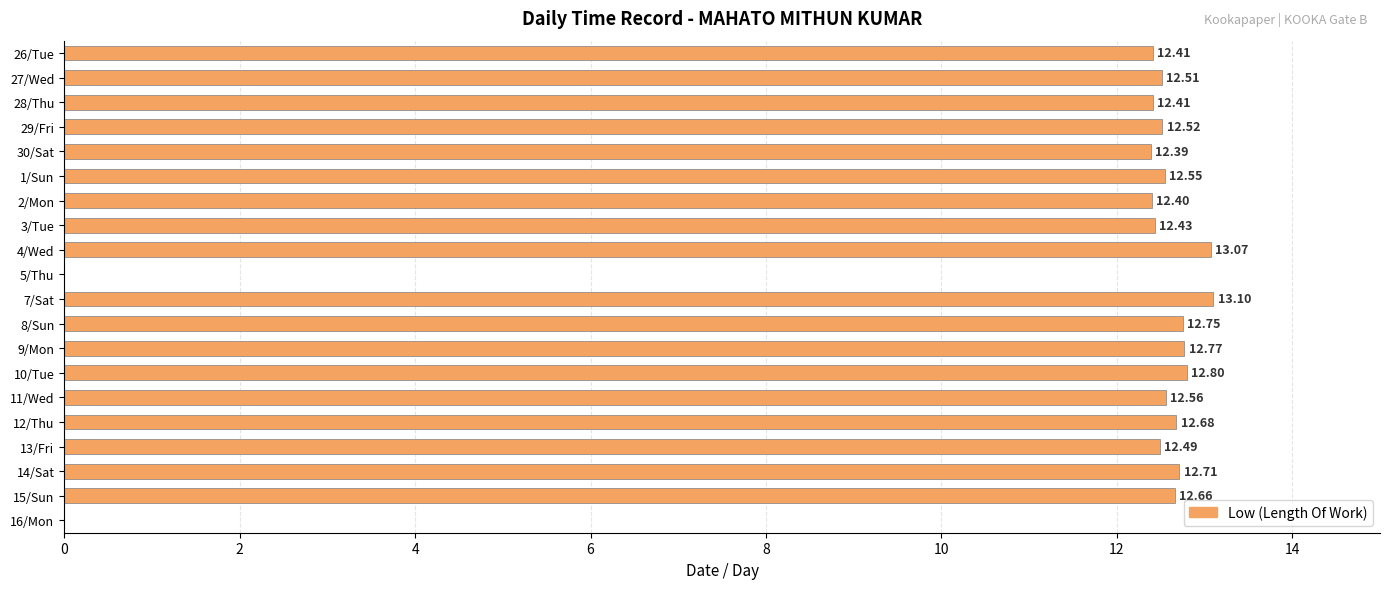

What is the sum of all values?

227.2